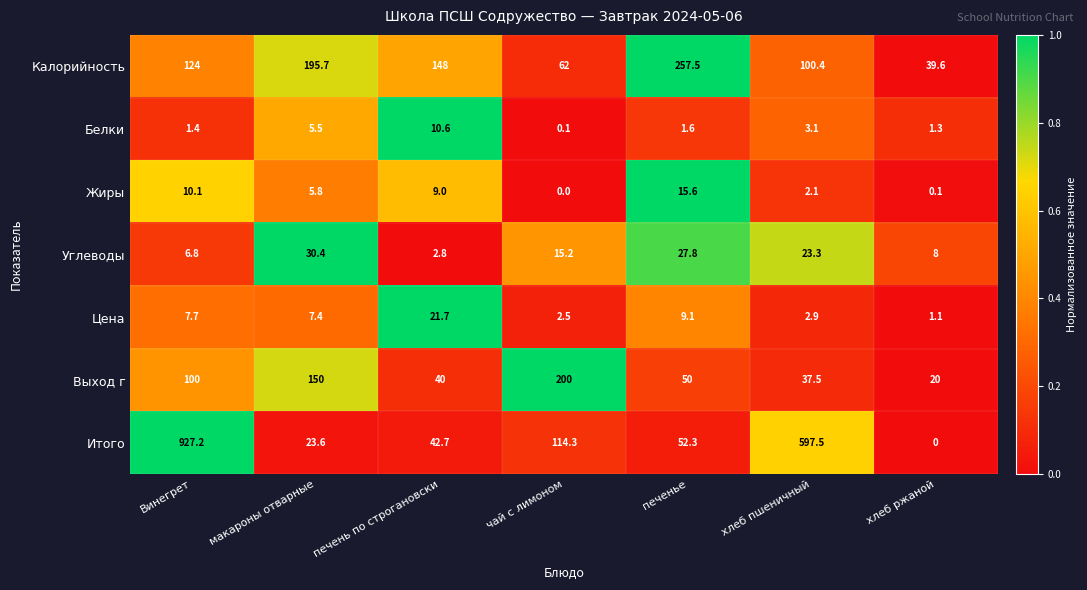

True or false: Углеводы has a value of 42.8 at печенье.

False